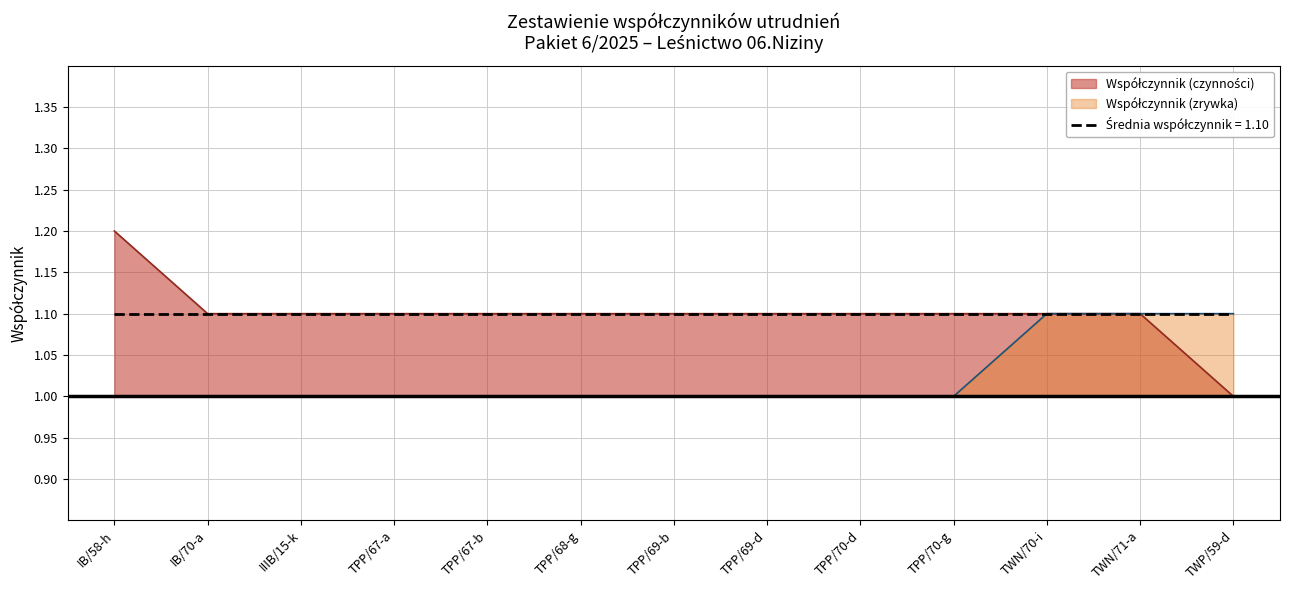

What are all the series names shown in the legend?

Współczynnik (czynności), Współczynnik (zrywka)